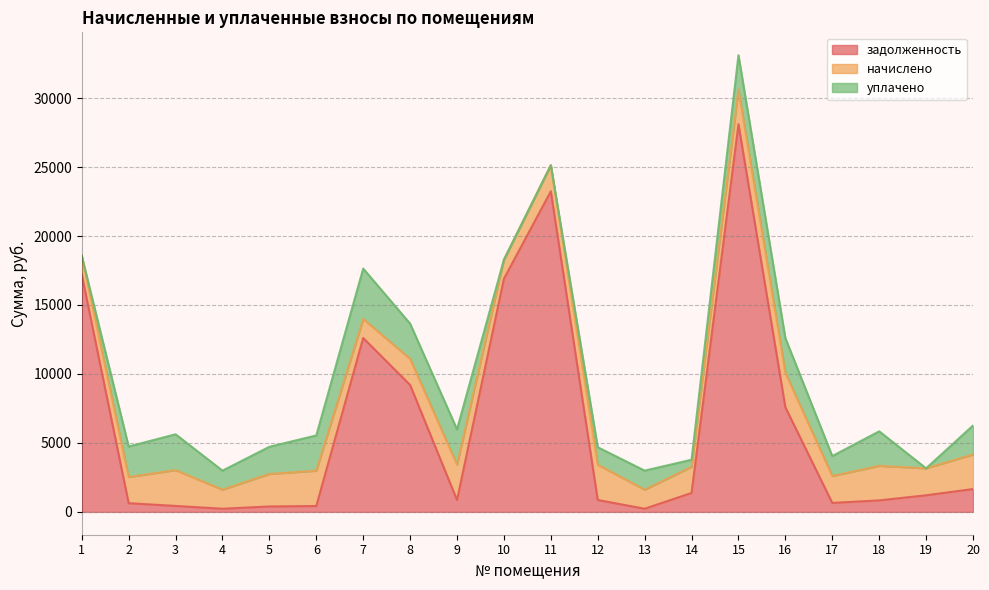

Read the уплачено value at 9.

2561.0